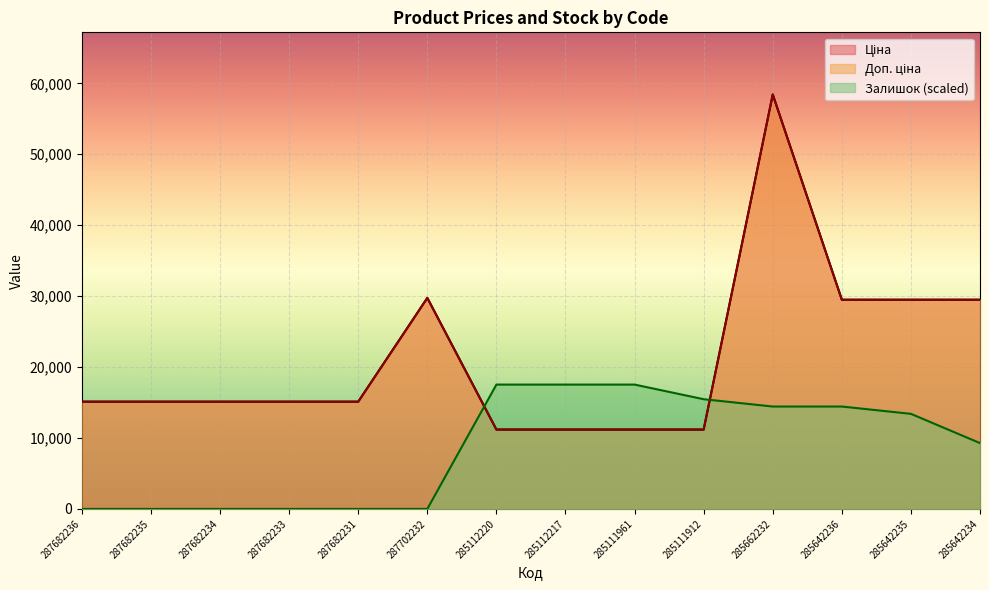

Which category has the highest value across all series?

285662232